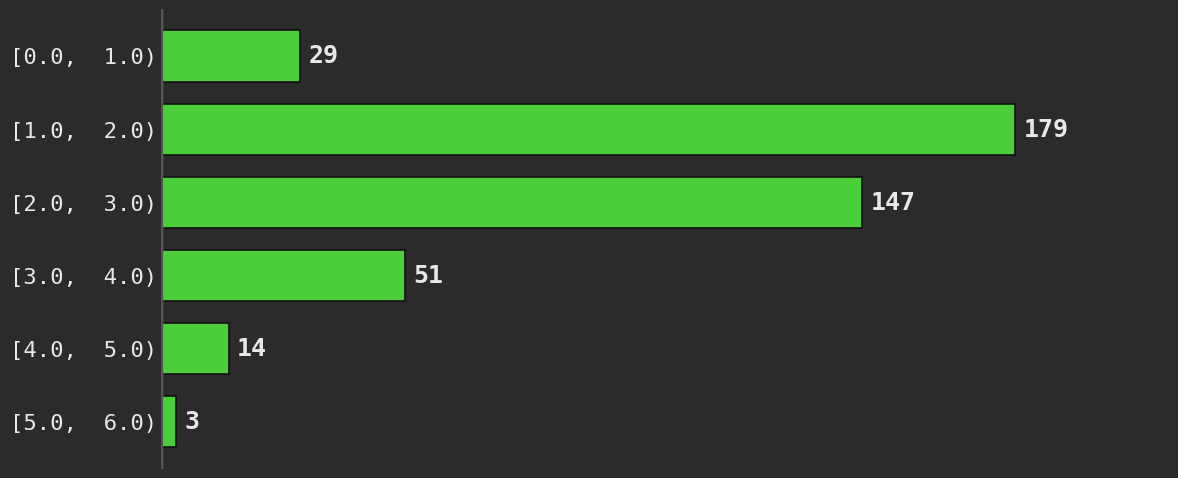

Reading top to bottom, transcribe all the data shown in this chart.

[0.0,  1.0)=29	[1.0,  2.0)=179	[2.0,  3.0)=147	[3.0,  4.0)=51	[4.0,  5.0)=14	[5.0,  6.0)=3